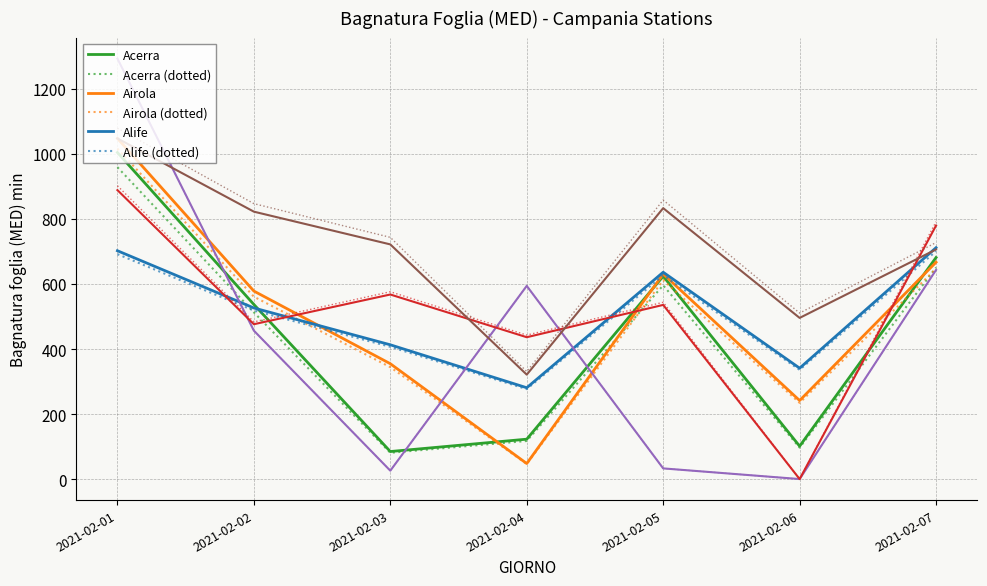

Does the chart display data point markers on the line(s)?

No